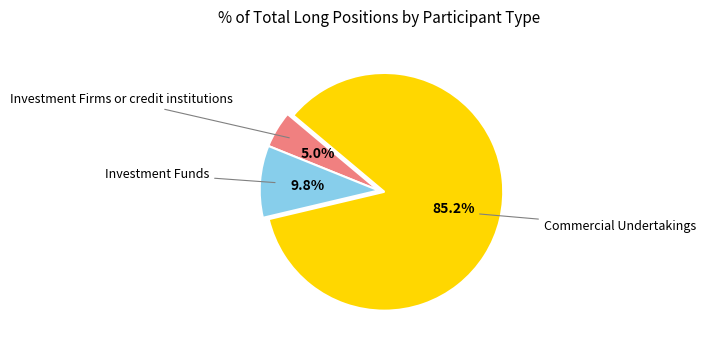

Does any single category account for the majority?

Yes